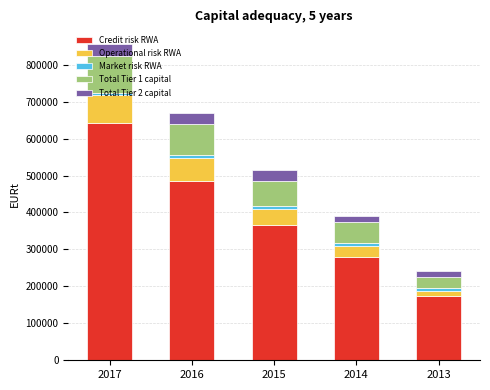

The value of Credit risk RWA at 2013 is 173757.8. True or false?

True